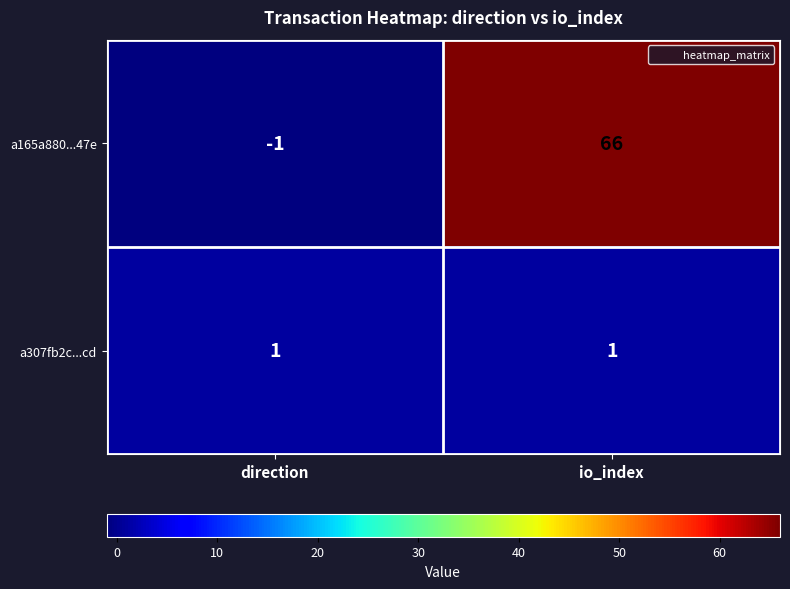

What value does the a165a880...47e series have at io_index?

66